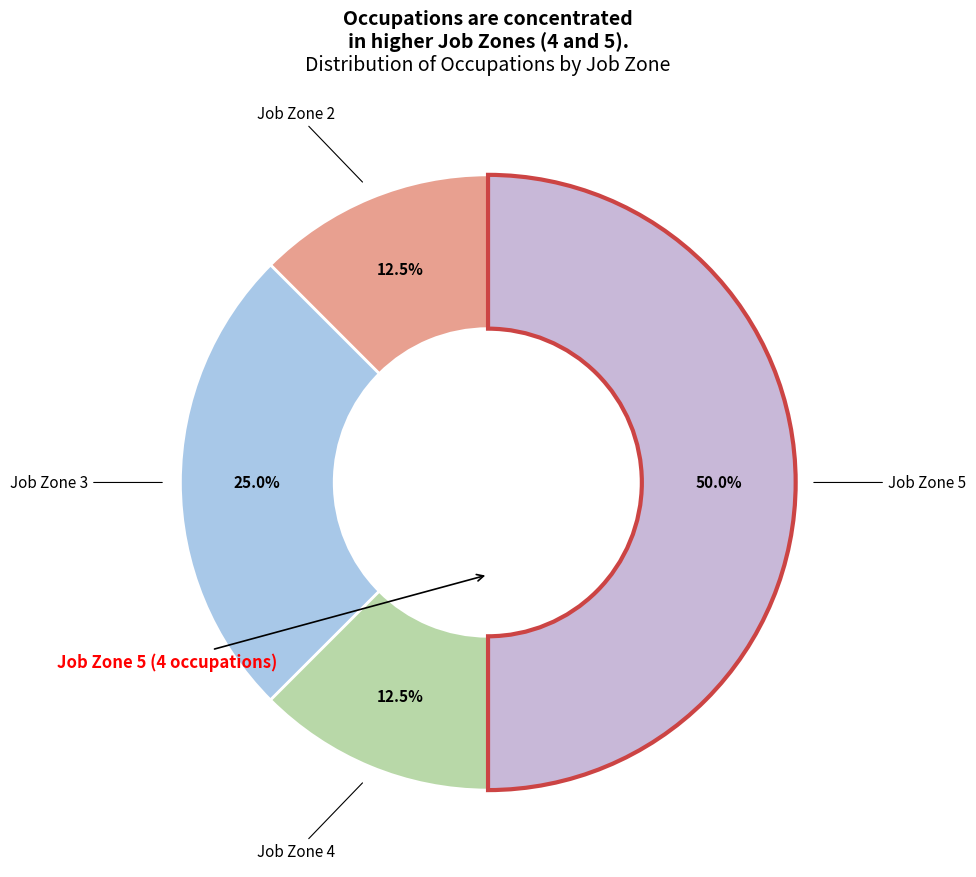

Does Job Zone 2 represent more than half of the total?

No